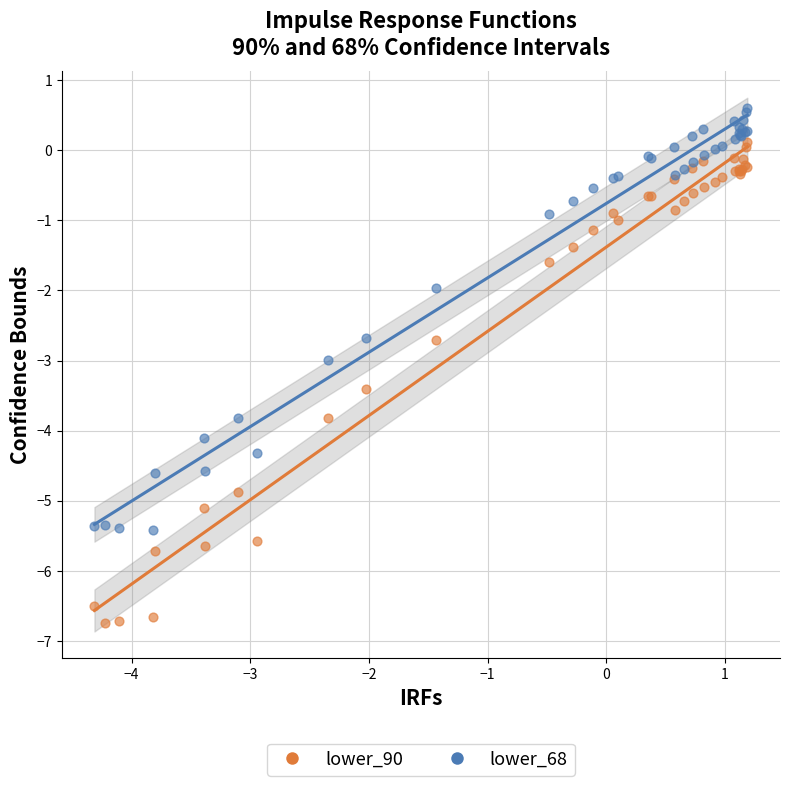

Which series reaches the maximum Y coordinate?

lower_68